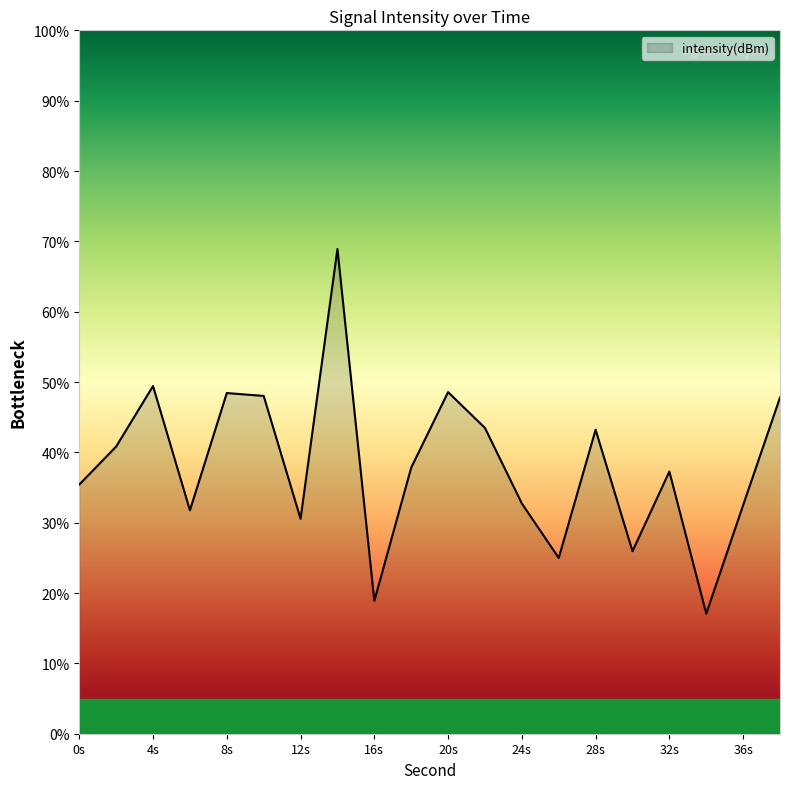

What is the difference between the maximum and minimum values?

51.8